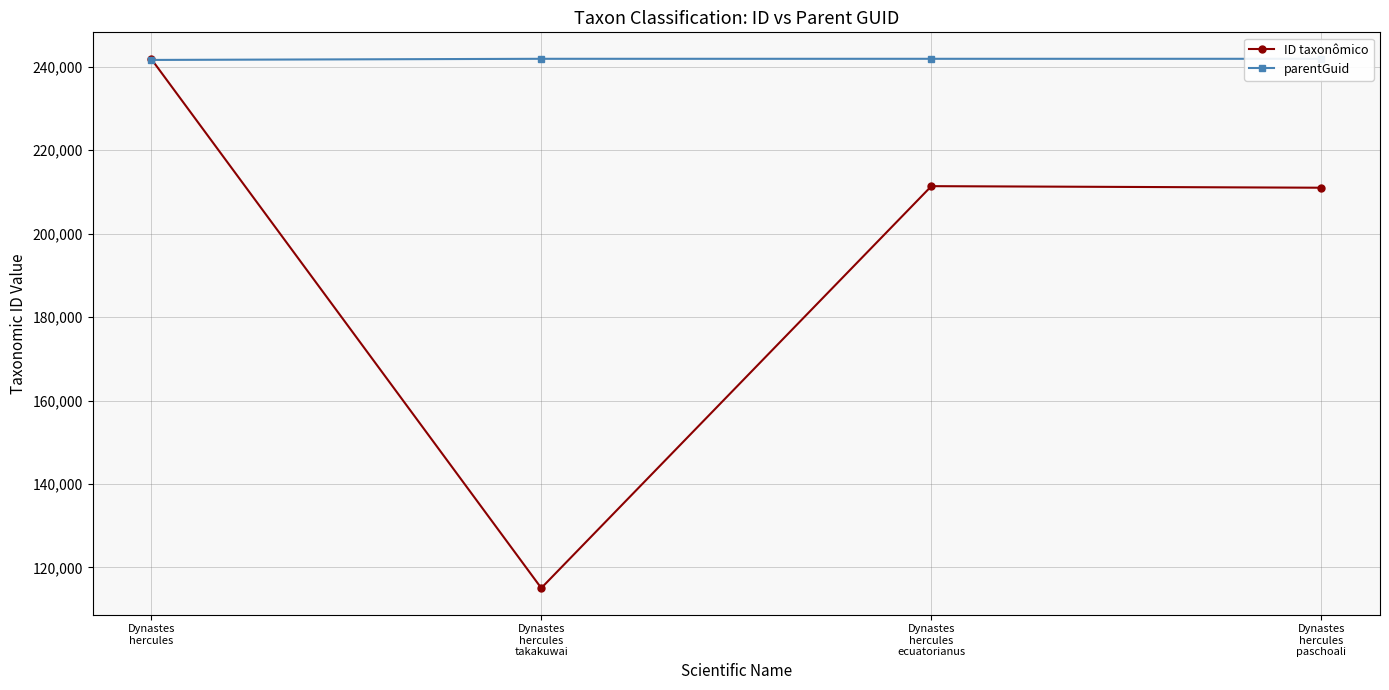

Which series changed the most between Dynastes
hercules
takakuwai and Dynastes
hercules
paschoali?

ID taxonômico